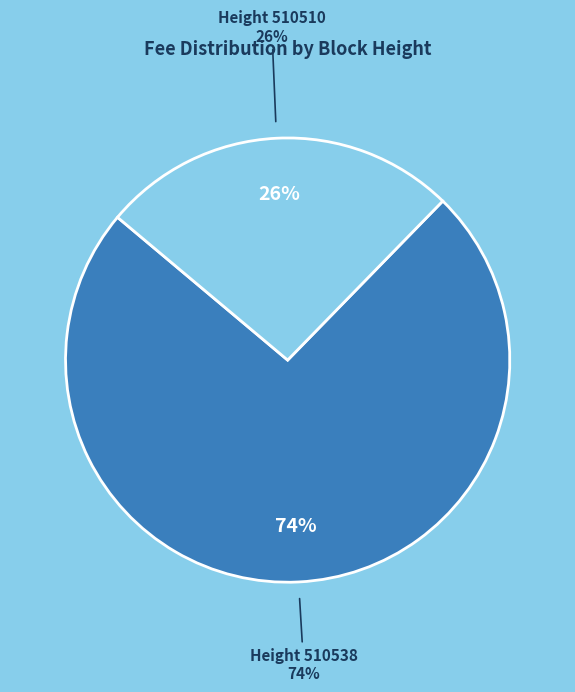

To the nearest percent, what percentage of the pie is 510538?

74%